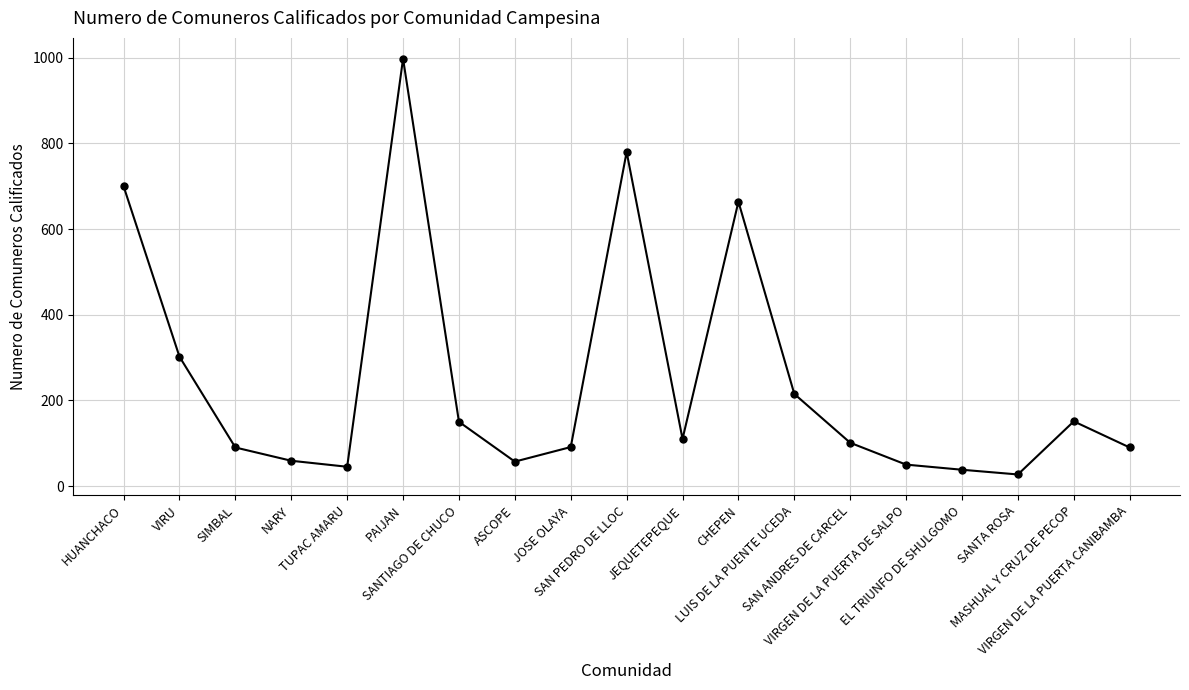

What is the smallest value displayed?

27